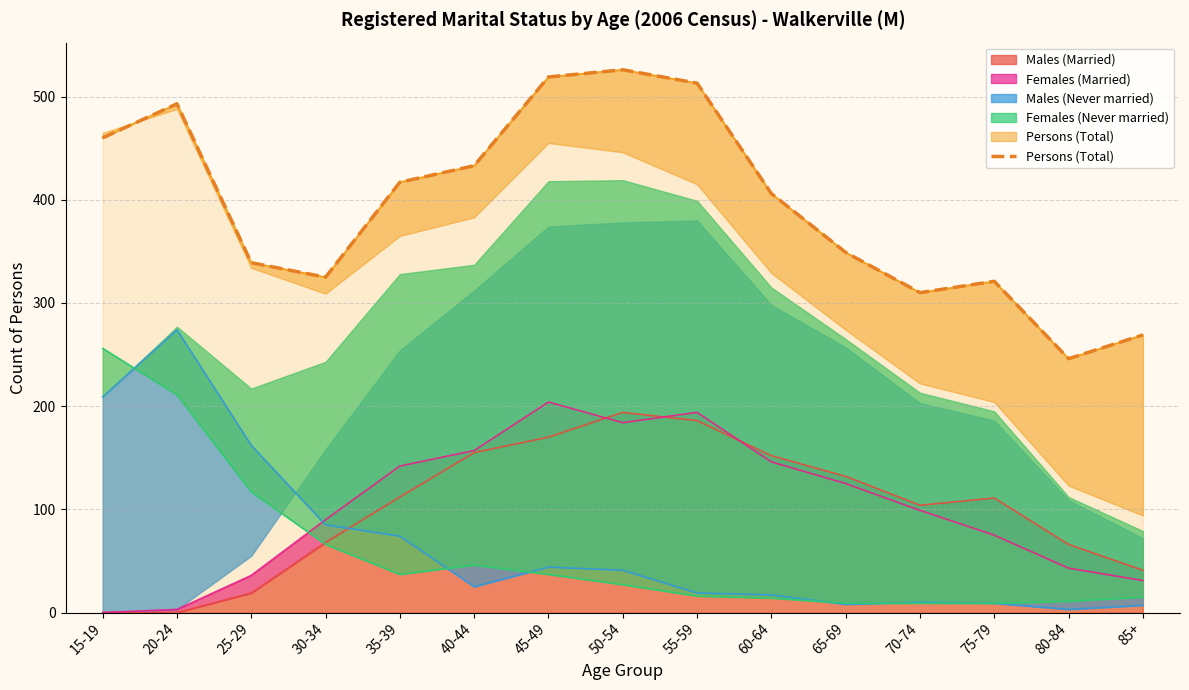

Reading left to right, what are all the values shown in this chart?

460	493	339	325	417	433	519	526	513	406	349	310	321	246	269